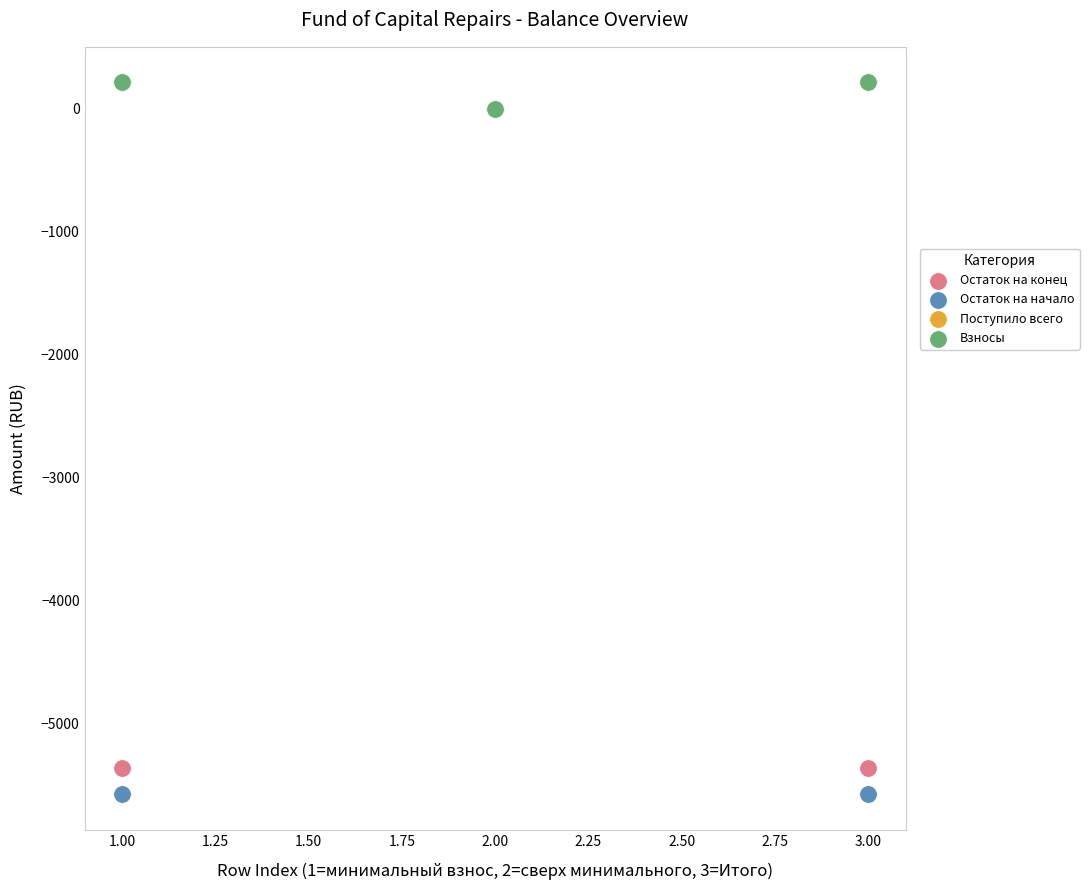

Which series reaches the minimum Y coordinate?

Остаток на начало